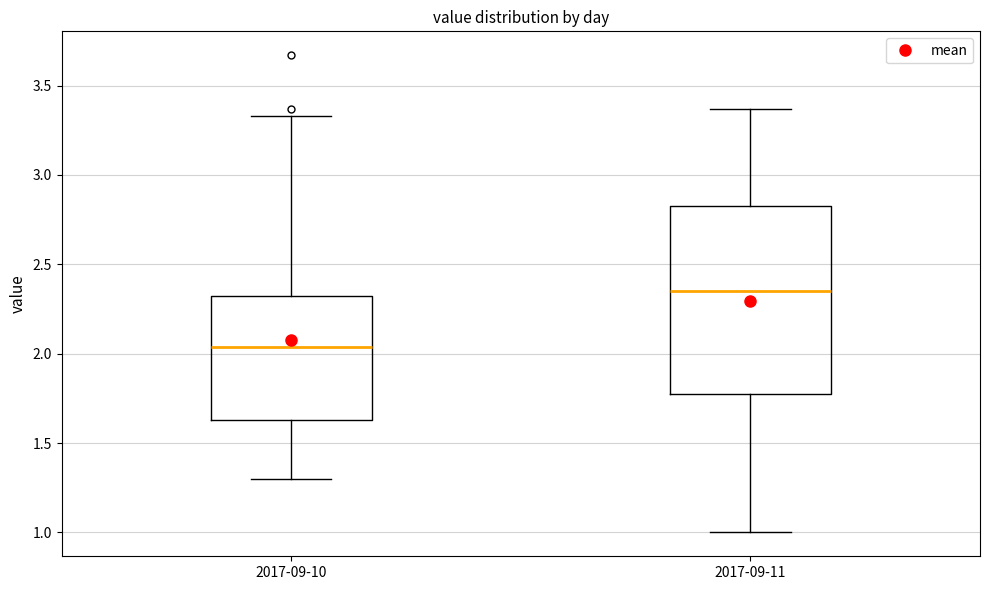

Which box is the tallest, from its lower edge to its upper edge?

2017-09-11